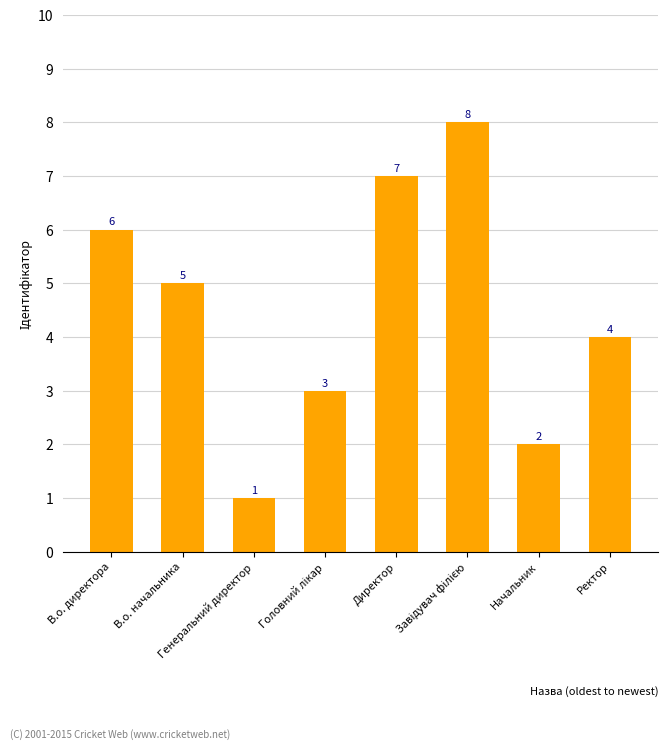

Count the values in the range 3 to 7.

5